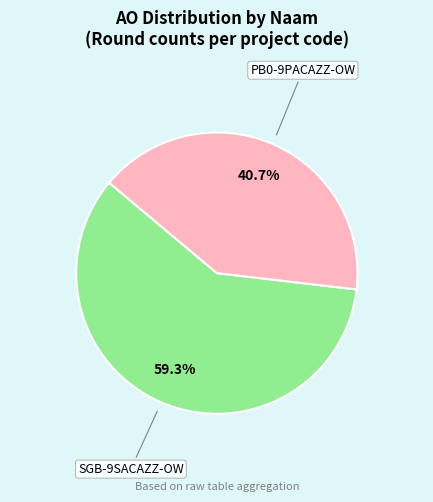

Is there a majority slice in this chart?

Yes